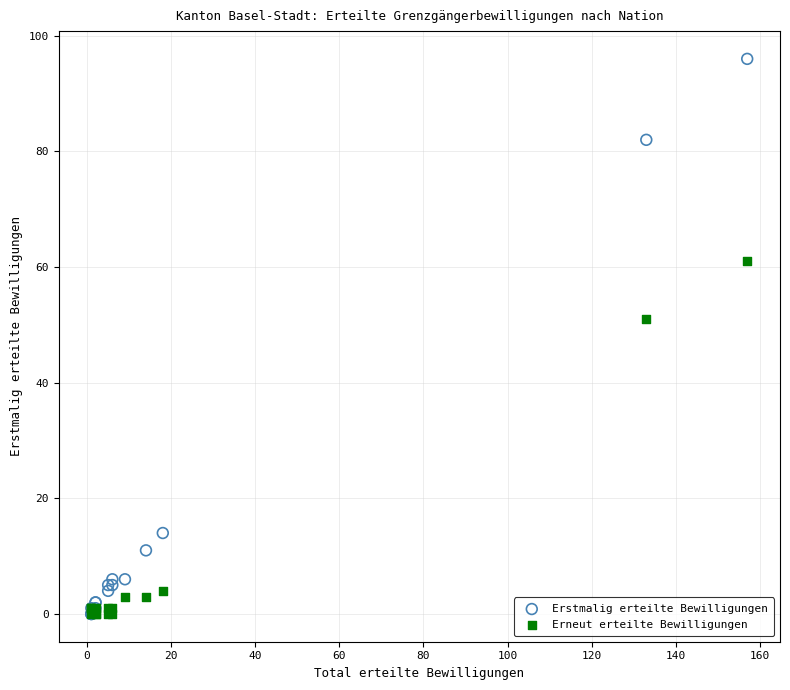

In the Erneut erteilte Bewilligungen series, what Y value is closest to 30?

51